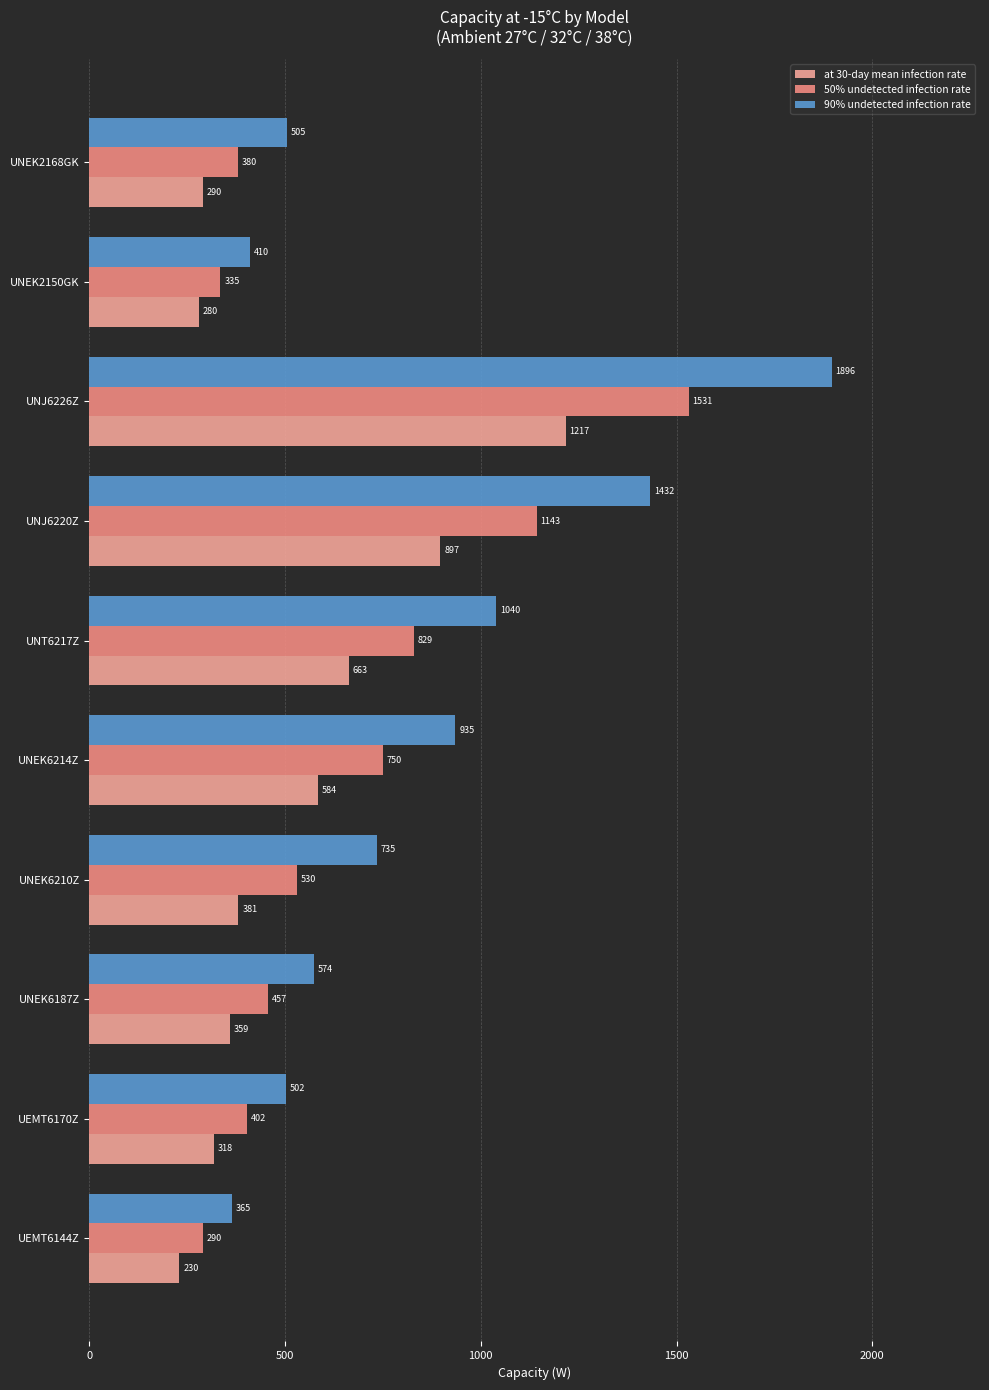

How many series are shown in this chart?

3